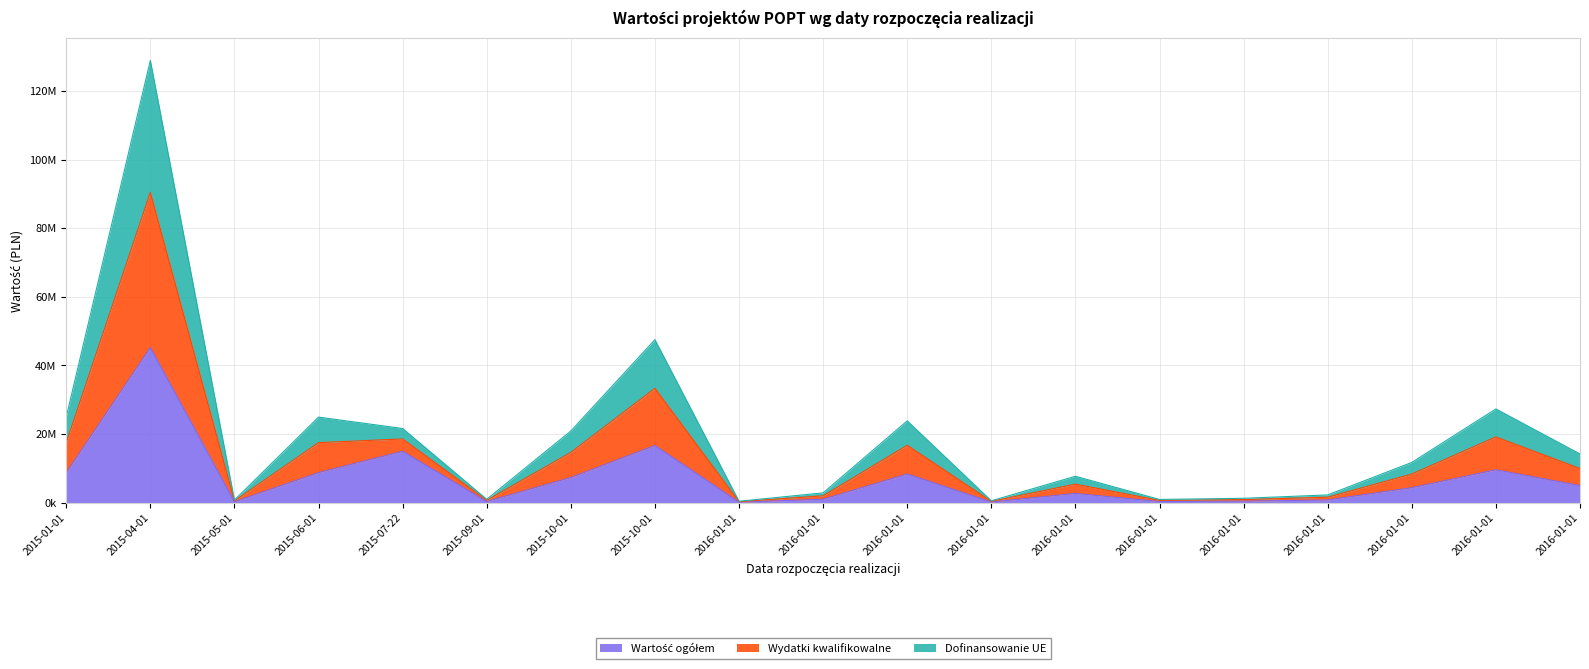

The Dofinansowanie UE series shows 2759313 at 2016-01-01. True or false?

False